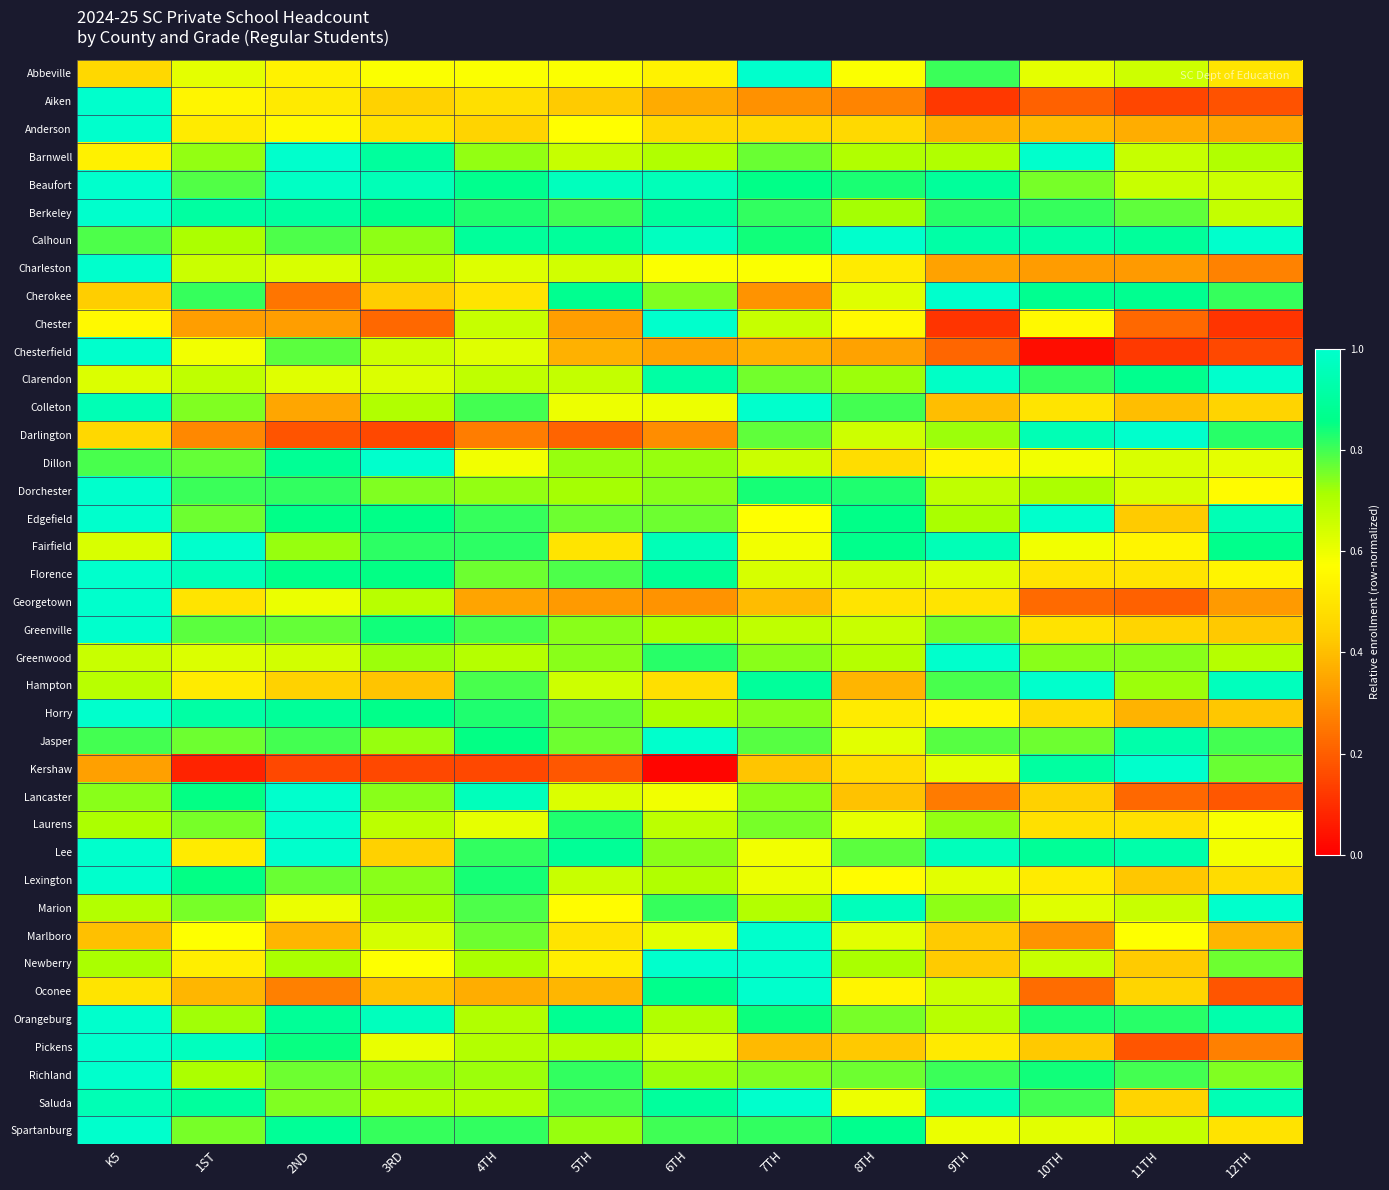

Rank the series at 1ST from lowest to highest value.

Kershaw, Darlington, Chester, Oconee, Georgetown, Anderson, Hampton, Lee, Newberry, Aiken, Marlboro, Chesterfield, Abbeville, Greenwood, Charleston, Clarendon, Richland, Calhoun, Orangeburg, Barnwell, Colleton, Marion, Laurens, Spartanburg, Edgefield, Jasper, Dillon, Greenville, Beaufort, Dorchester, Cherokee, Lancaster, Lexington, Saluda, Berkeley, Horry, Florence, Pickens, Fairfield